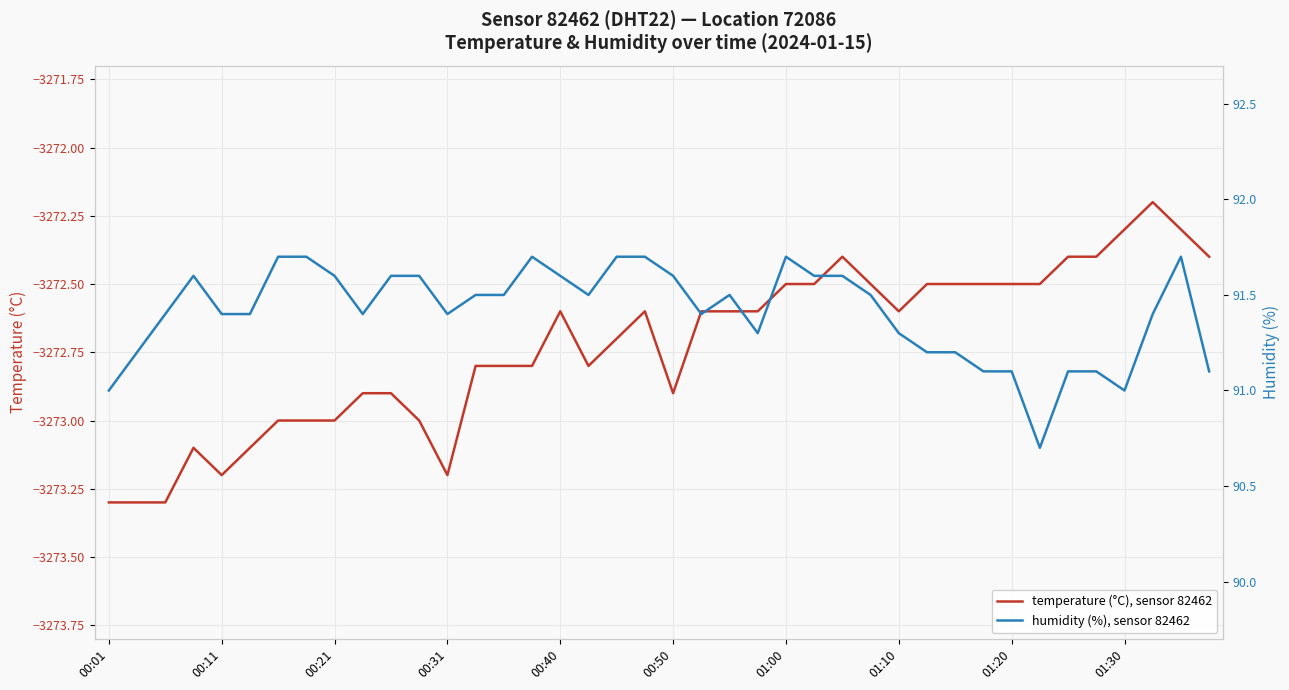

Which category has the lowest value across all series?

00:01